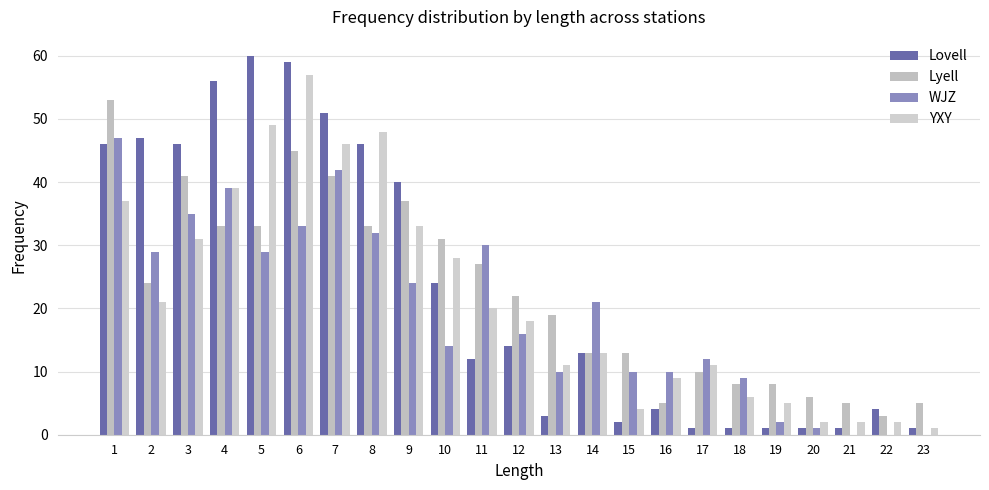

Reading left to right, list all the values displayed in this chart.

Lovell: 46	47	46	56	60	59	51	46	40	24	12	14	3	13	2	4	1	1	1	1	1	4	1
Lyell: 53	24	41	33	33	45	41	33	37	31	27	22	19	13	13	5	10	8	8	6	5	3	5
WJZ: 47	29	35	39	29	33	42	32	24	14	30	16	10	21	10	10	12	9	2	1	0	0	0
YXY: 37	21	31	39	49	57	46	48	33	28	20	18	11	13	4	9	11	6	5	2	2	2	1